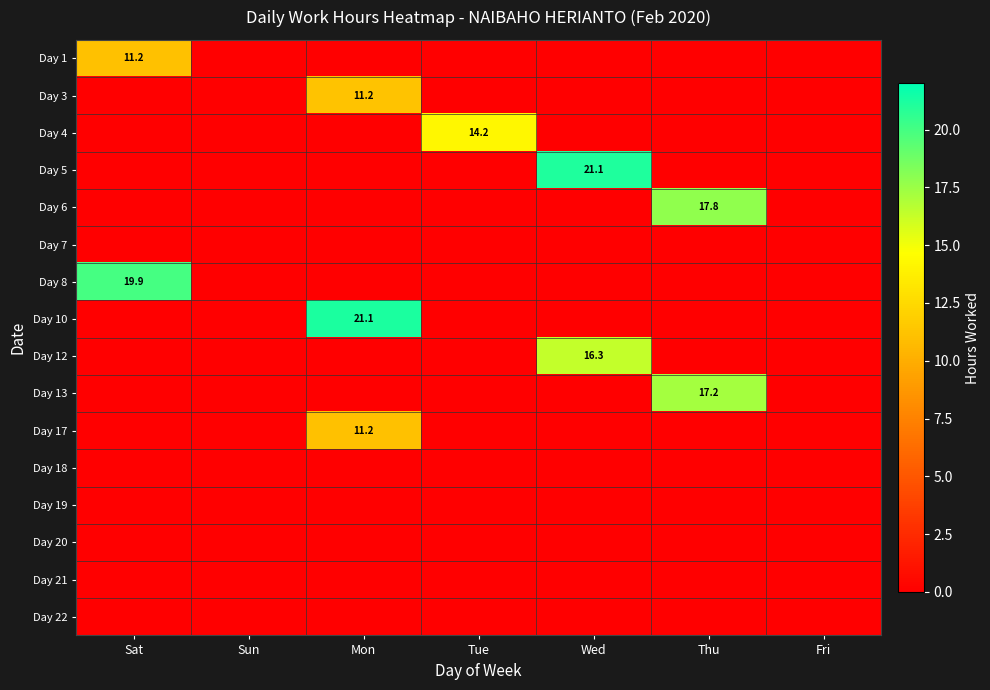

What is the total value across all series at Tue?

14.2